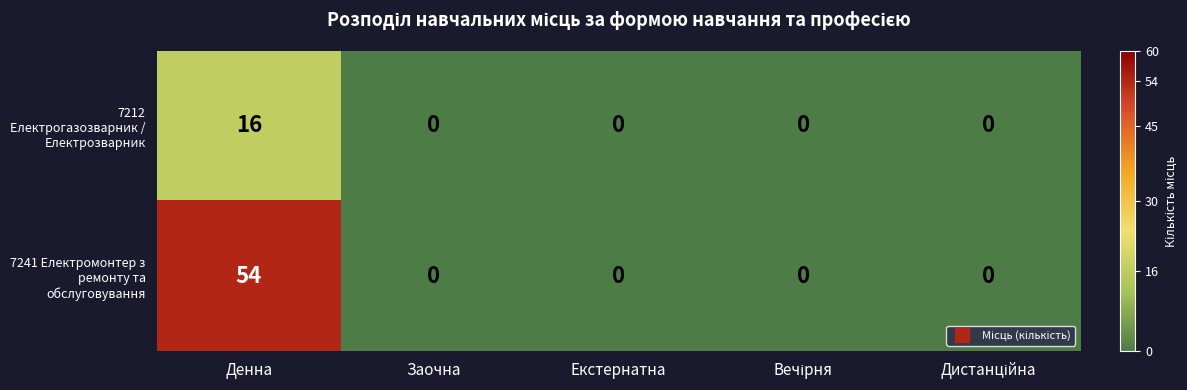

Reading right to left, transcribe all the data shown in this chart.

7212 Електрогазозварник / Електрозварник: 0	0	0	0	16
7241 Електромонтер з ремонту та обслуговування: 0	0	0	0	54